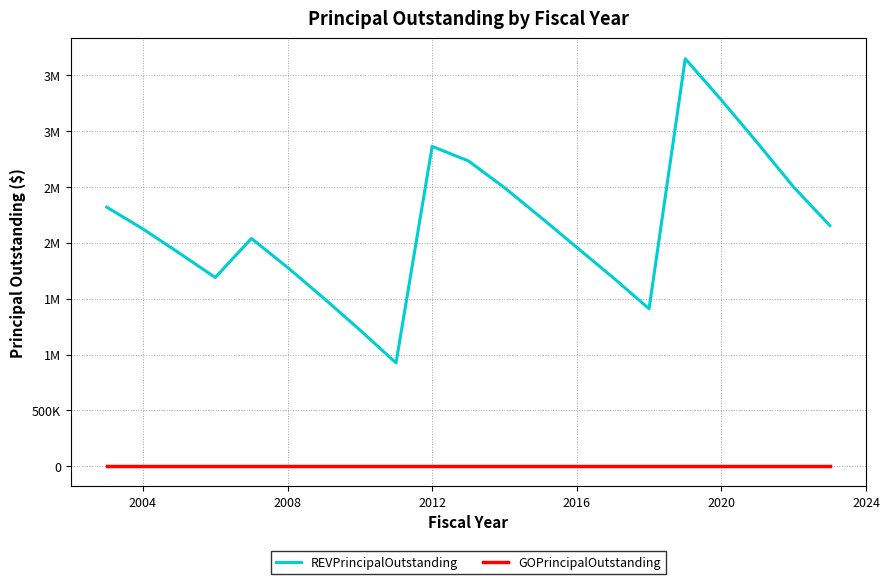

Which series has the widest spread of values?

REVPrincipalOutstanding